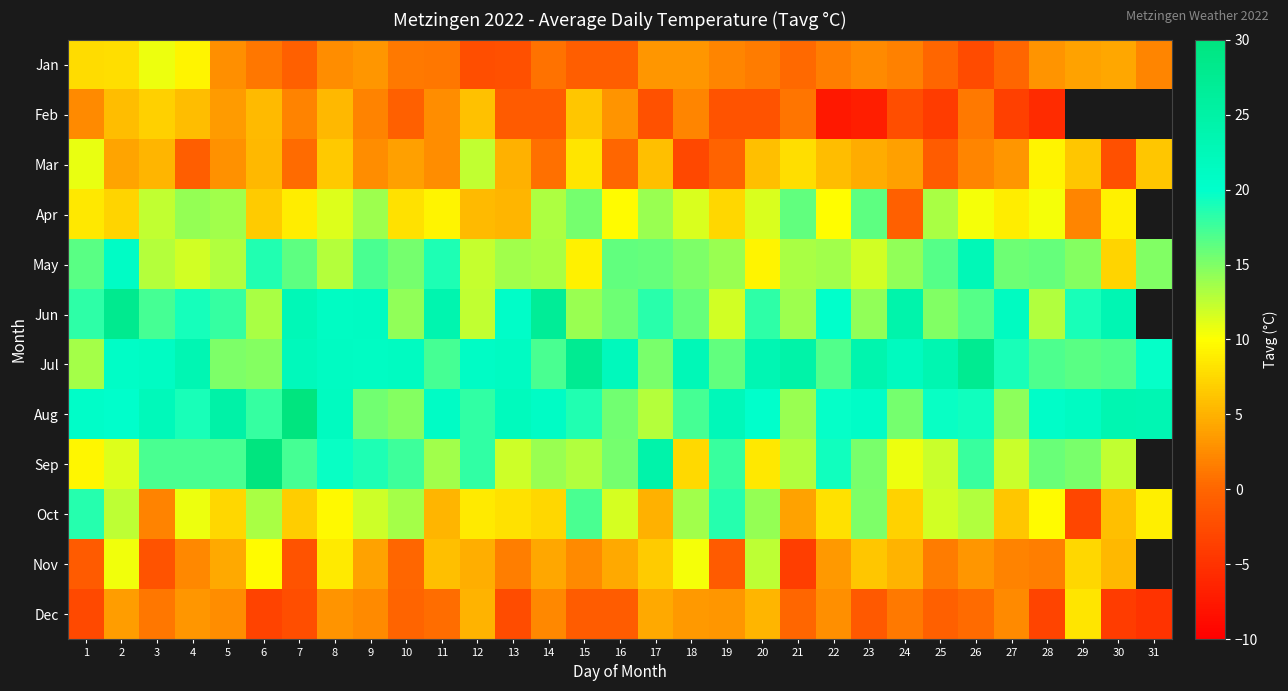

How many values in Oct are above zero?

30